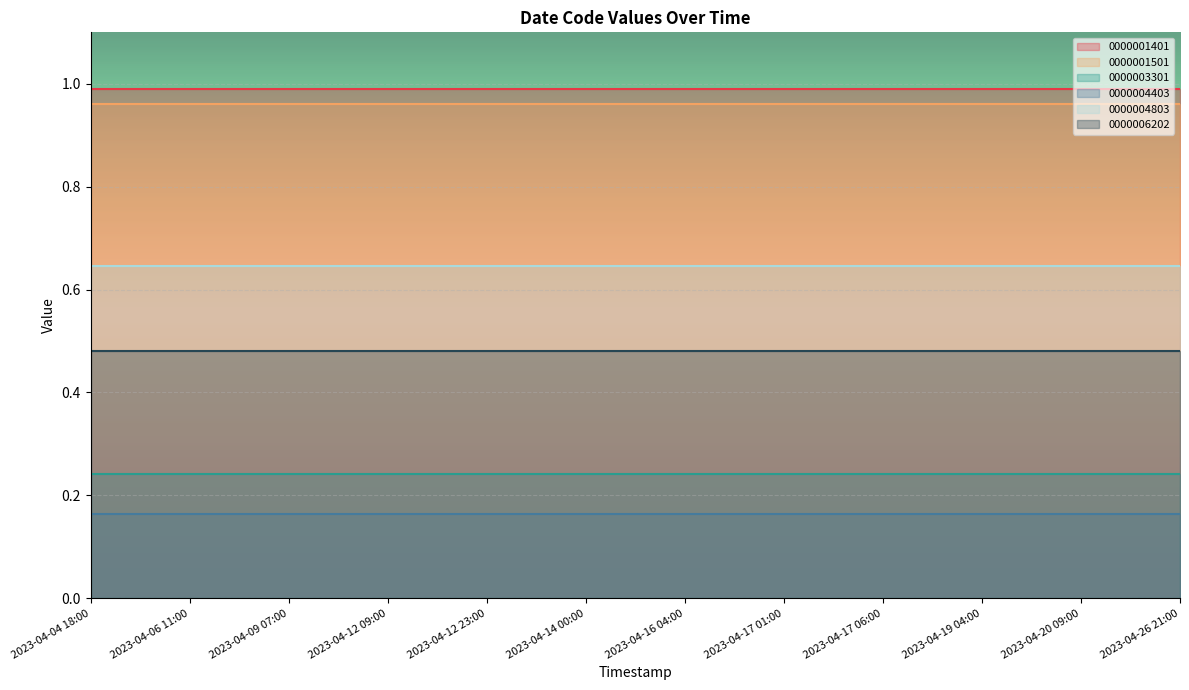

Between 2023-04-12 23:00 and 2023-04-14 00:00, which is larger?

2023-04-12 23:00